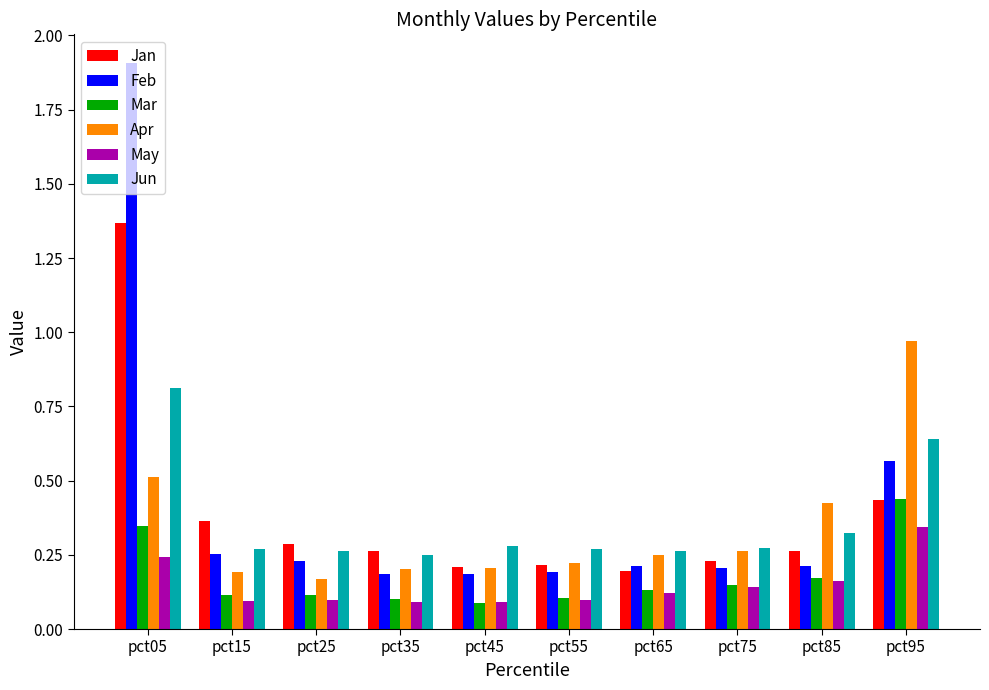

What value does the Jun series have at pct05?

0.8